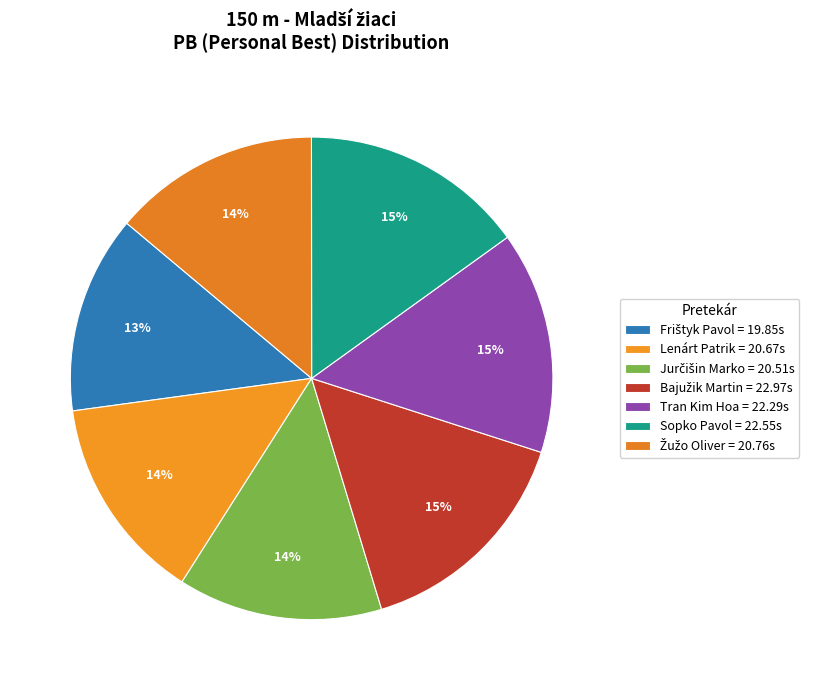

Is Lenárt Patrik the majority of the pie?

No